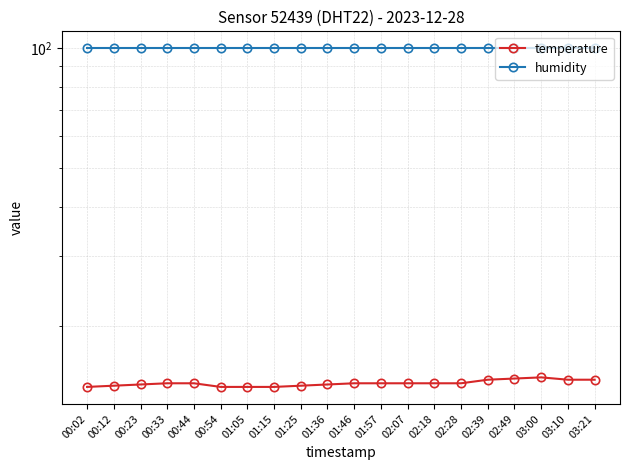

Which series changed the most between 02:18 and 03:00?

temperature